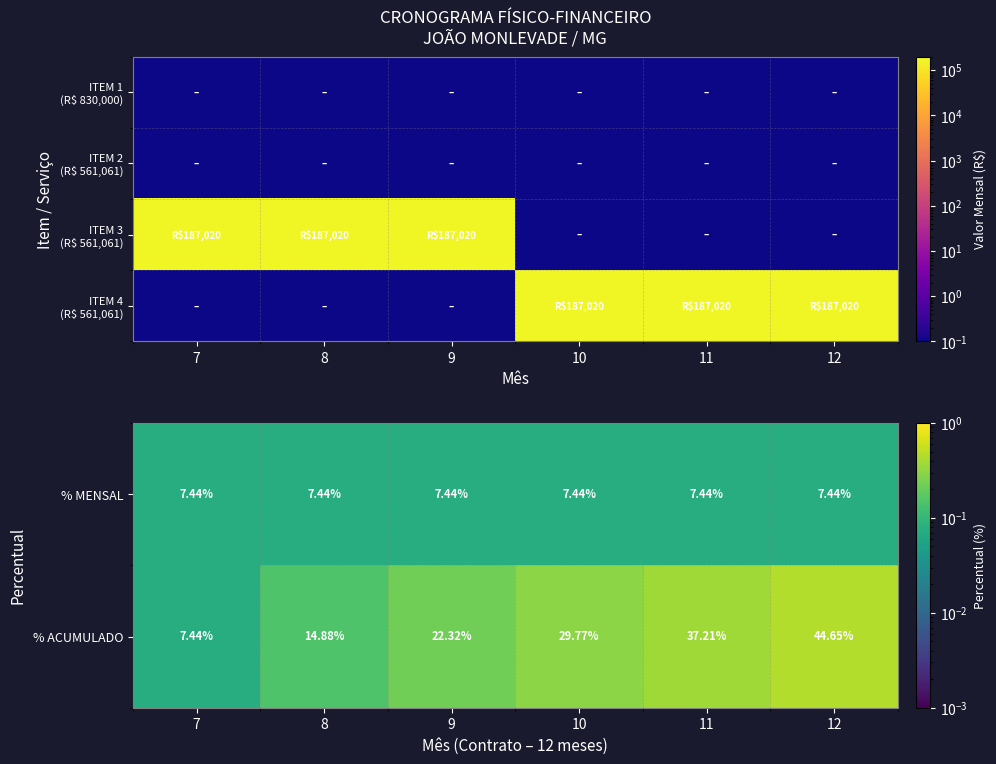

What is the difference between the highest and lowest values at 11?

187020.4